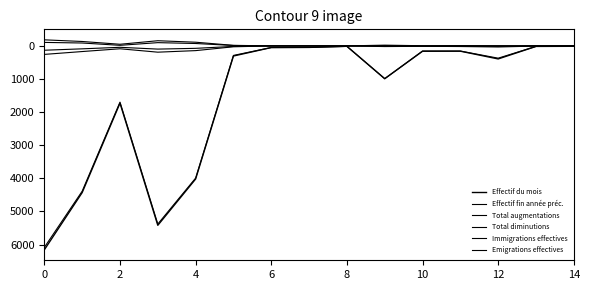

At which category does Emigrations effectives reach its first local peak?

4